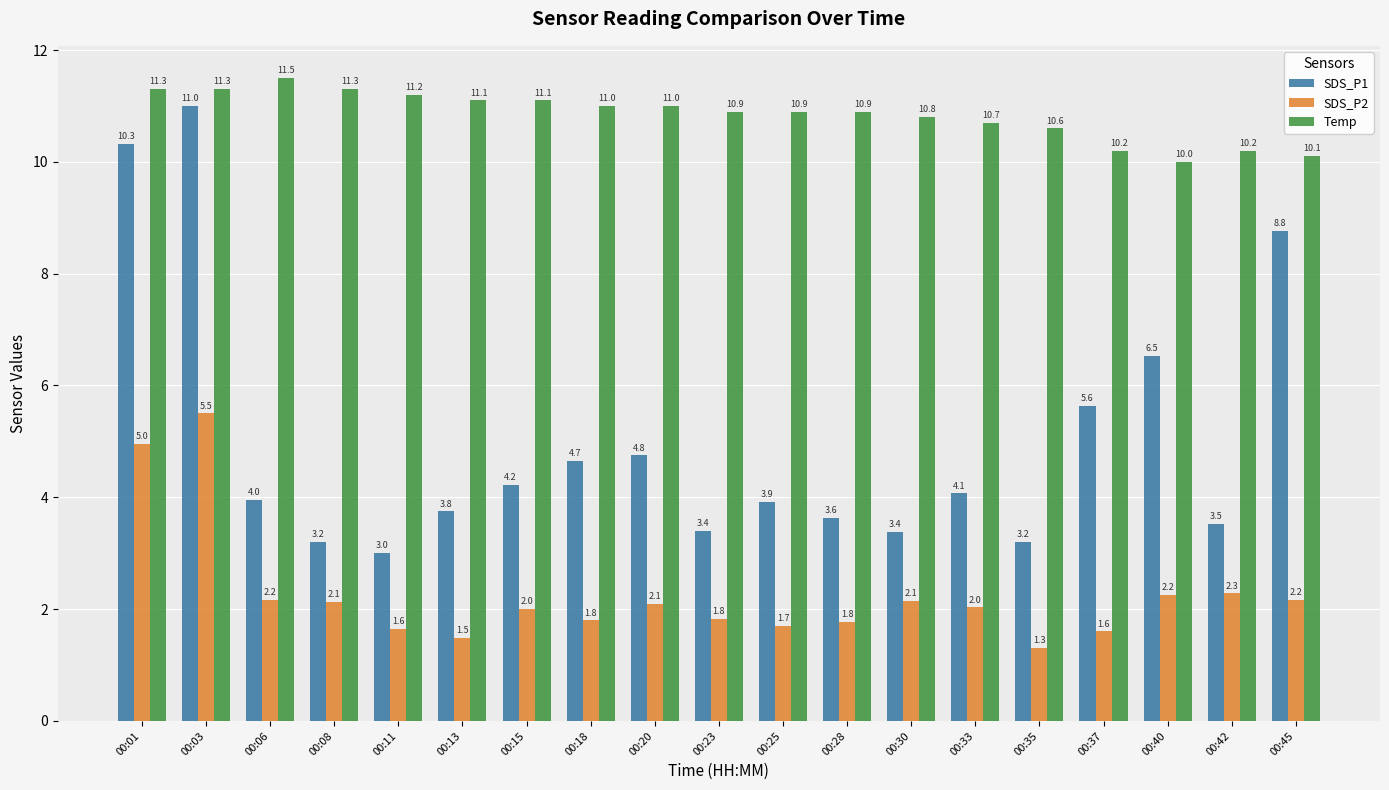

How many groups of bars are there?

19